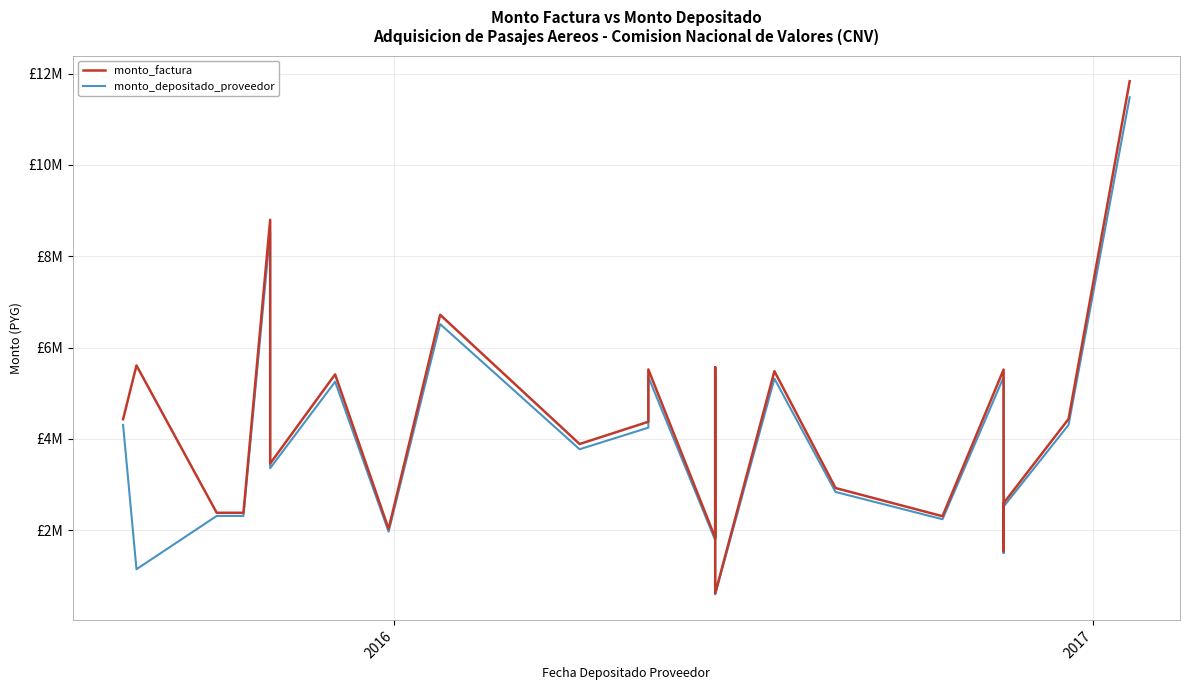

What is the lowest value of the monto_depositado_proveedor series?

596023